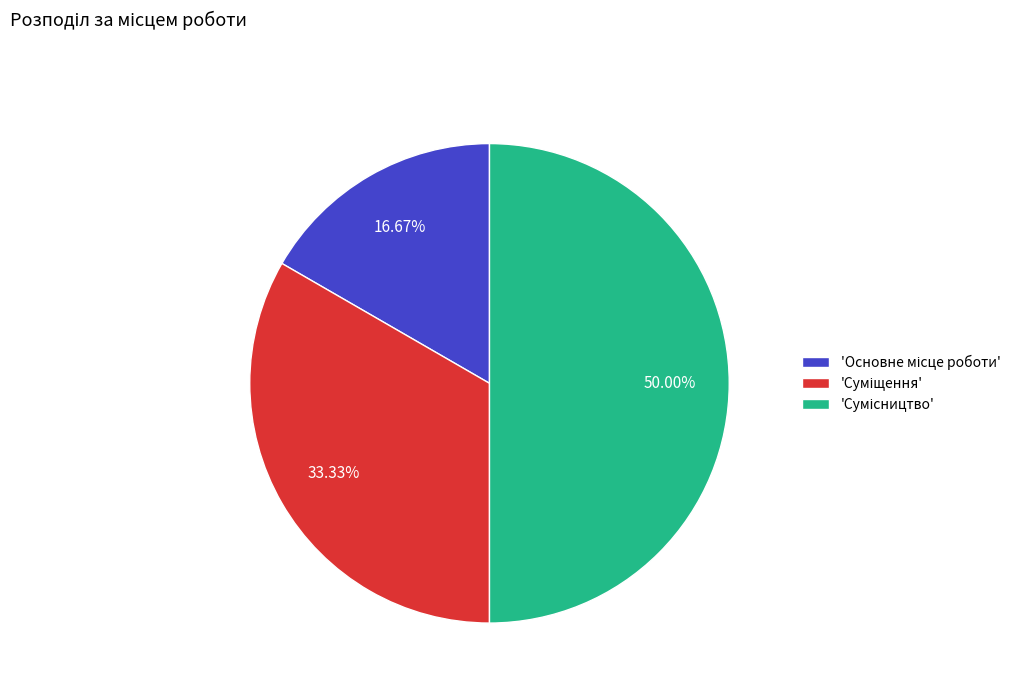

Count the number of slices in the pie.

3